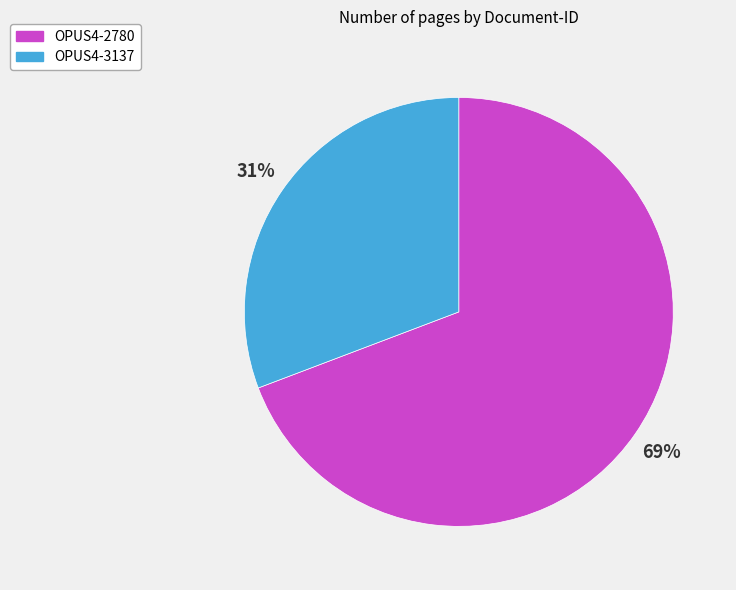

How many segments does this pie chart have?

2